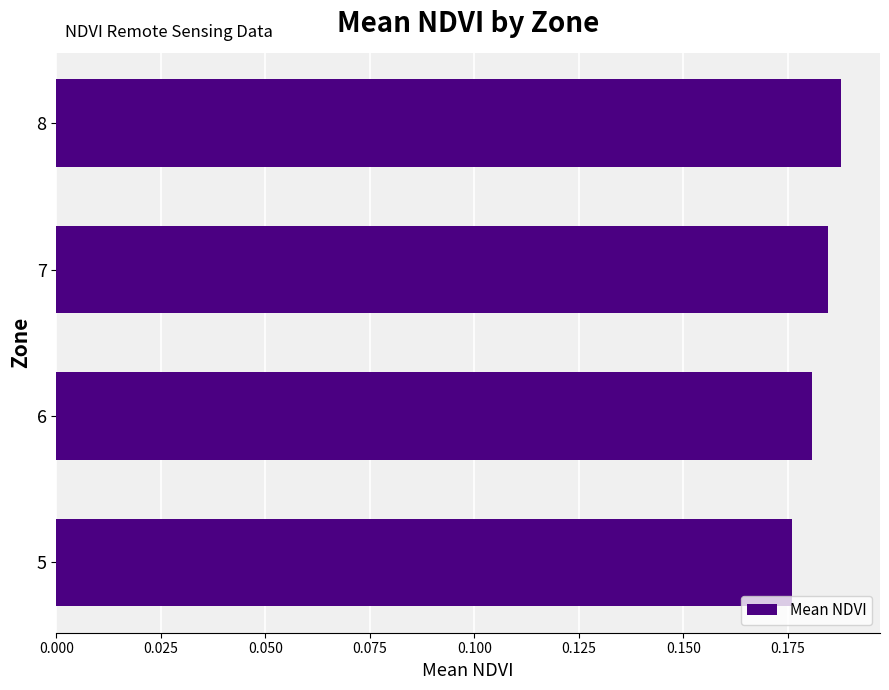

List the labels in order of value, smallest first.

5, 6, 7, 8